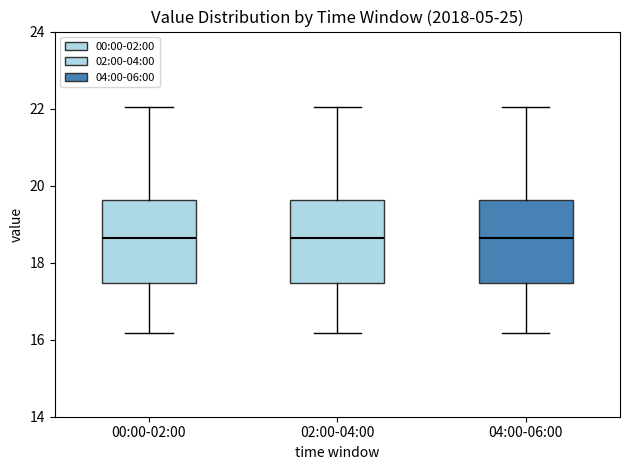

Where is the lower edge of the box for 02:00-04:00 on the y-axis? The values are not printed on the chart, so give them approximately, as read against the axis.

17.4